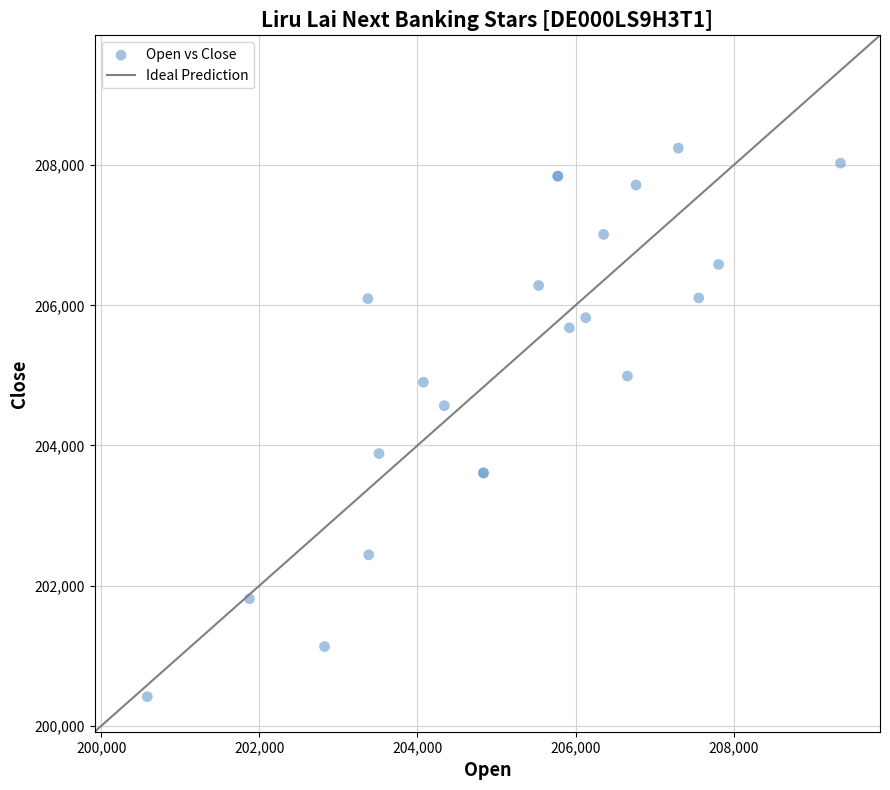

What Y value in the scatter plot is closest to 204329?

204568